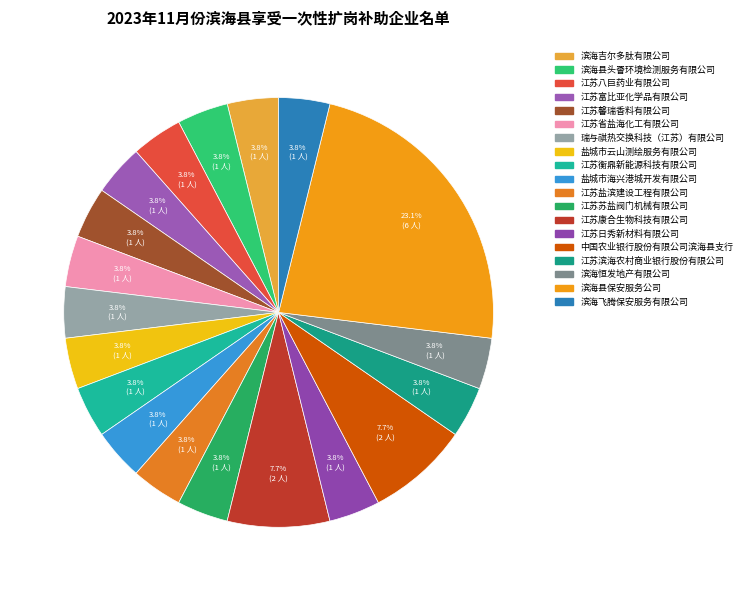

To the nearest percent, what portion does 盐城市云山测绘服务有限公司 represent?

4%